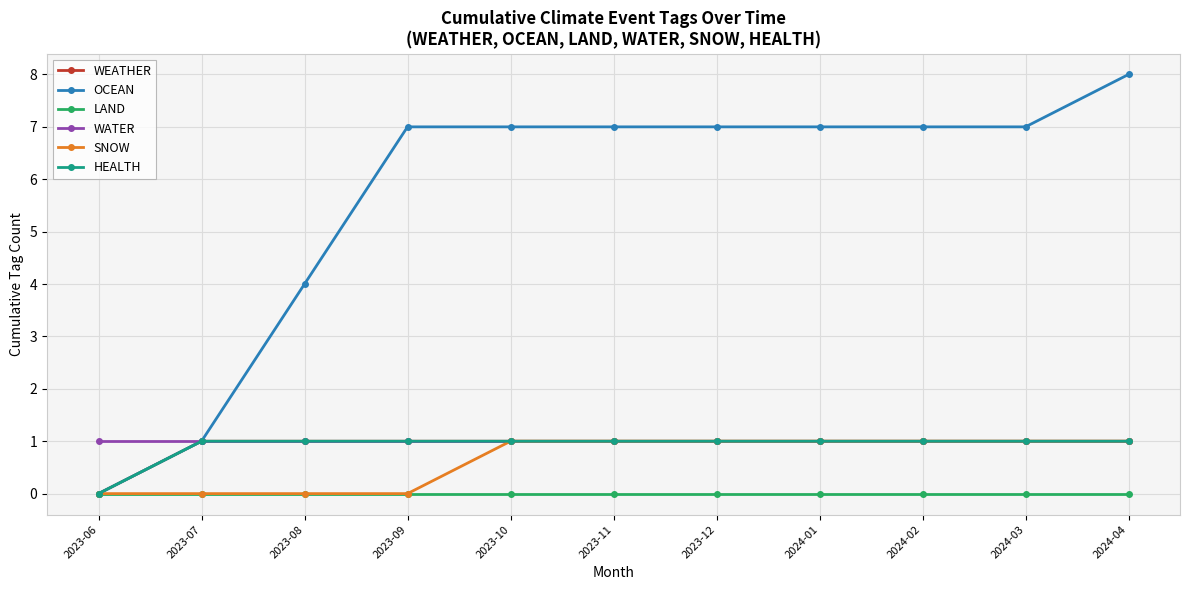

Is this an area chart (filled region under the line)?

No